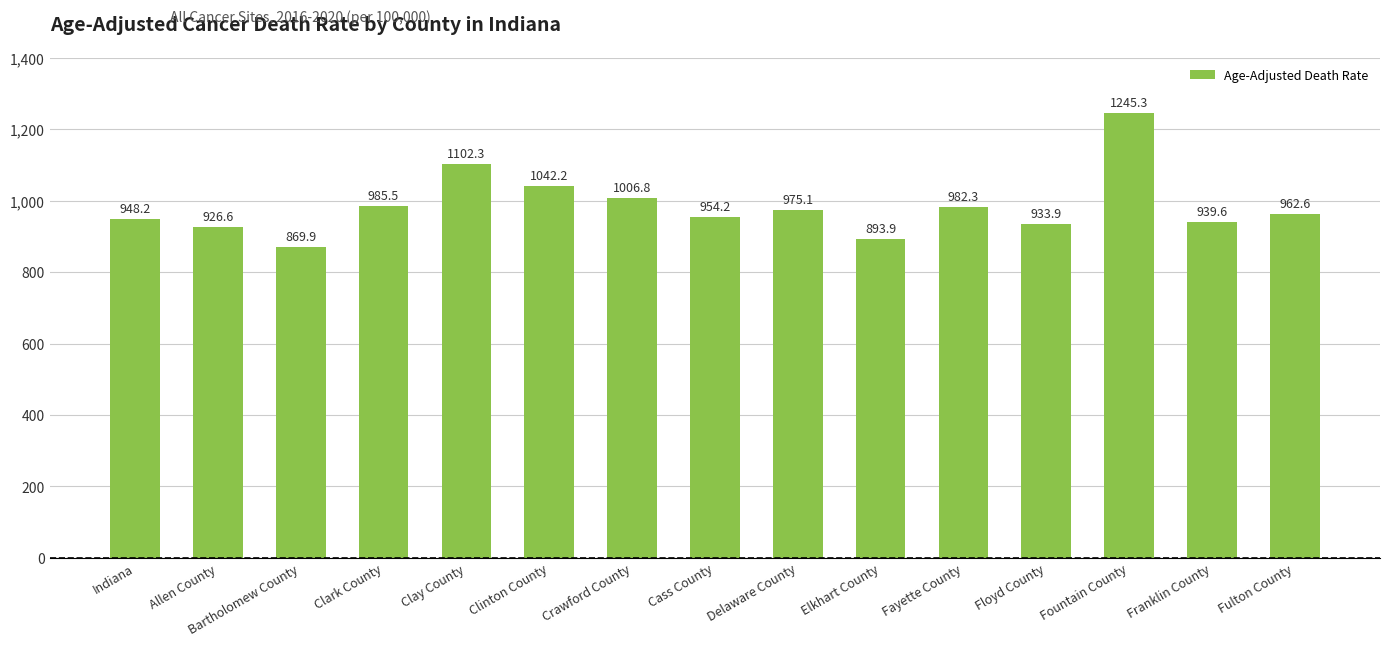

How many data points are less than 962?

7